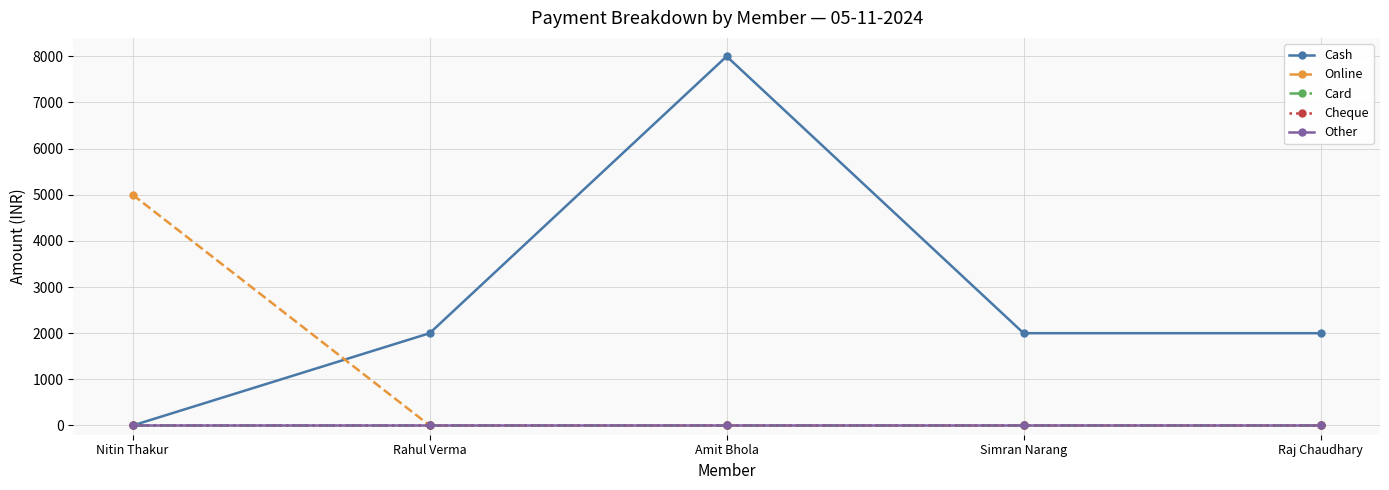

True or false: Cheque and Cash cross at least once.

False